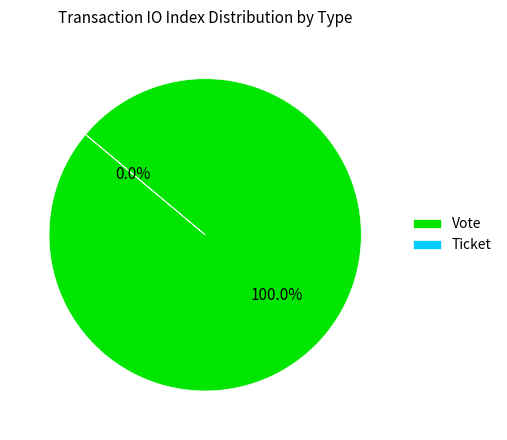

How many segments does this pie chart have?

2